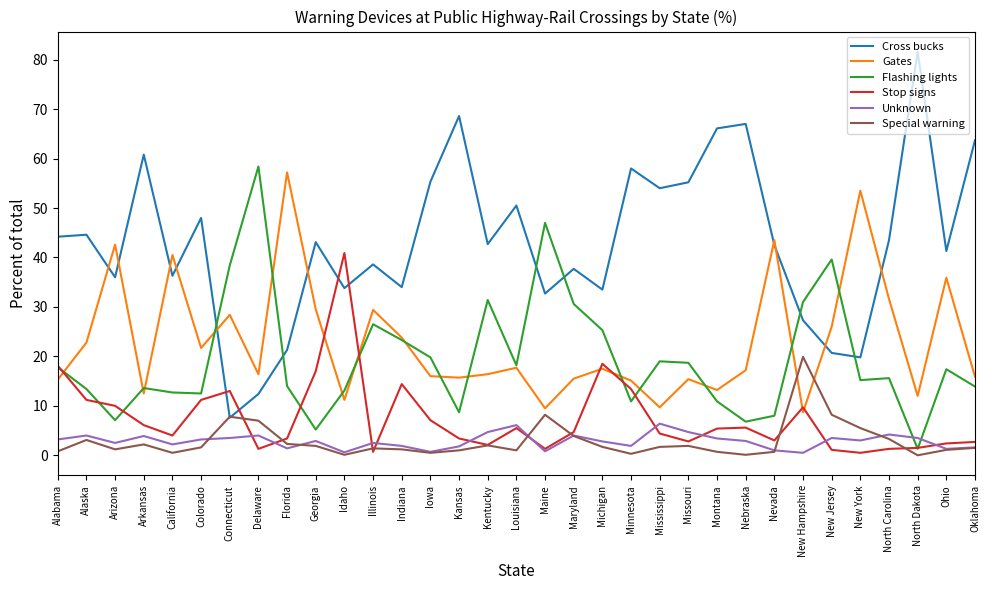

The value of Special warning at Maine is 2.3. True or false?

False